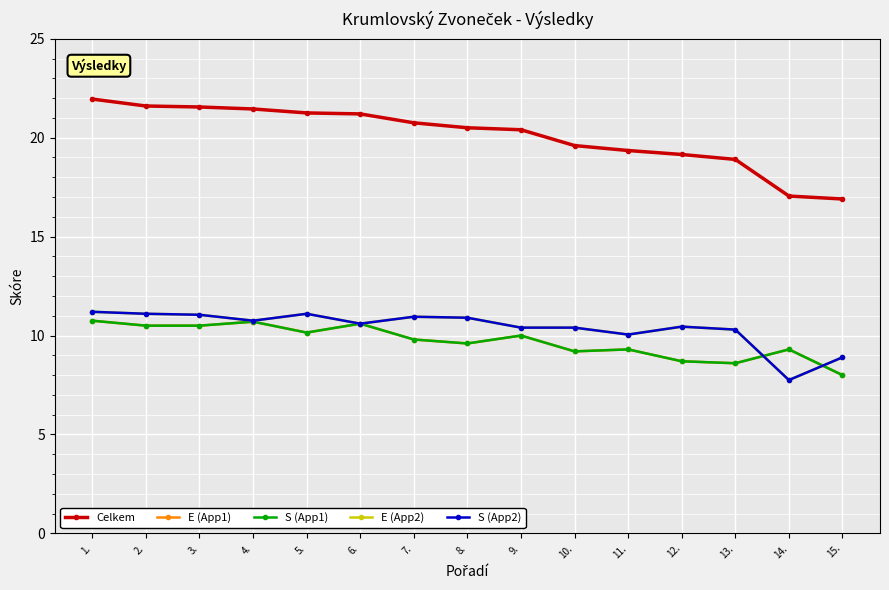

Between 15. and 10., which is larger?

10.